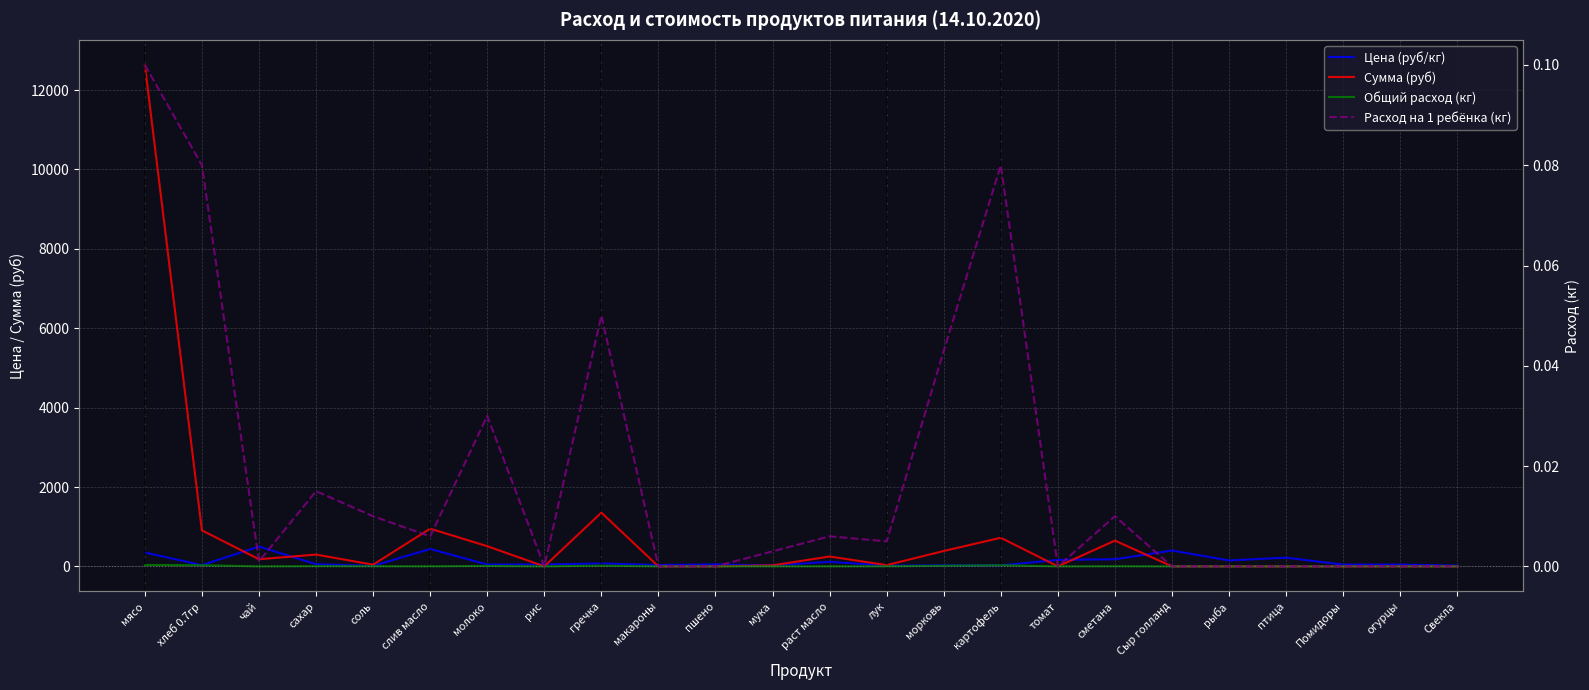

The Расход на 1 ребёнка (кг) series shows 0.0 at соль. True or false?

True